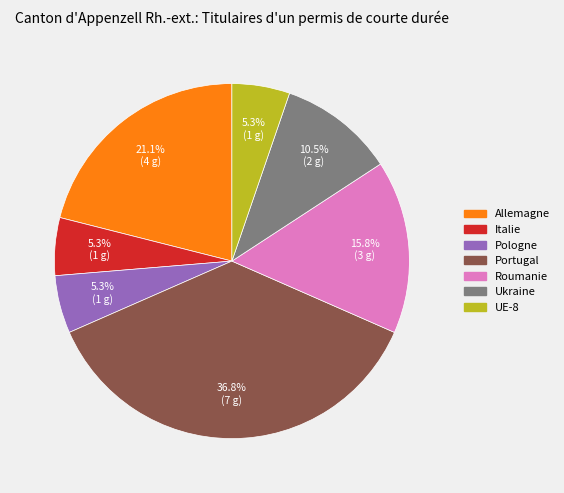

Count the number of slices in the pie.

7